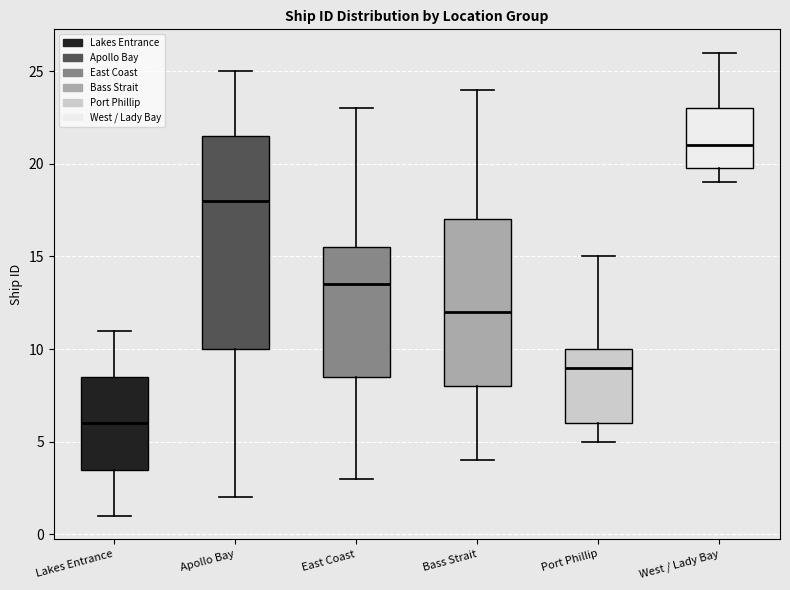

Reading left to right, read every box against the y-axis: the position of its median line, the range the box covers, and the ends of its whiskers. The values are not printed on the chart, so give them approximately, as read against the axis.

Lakes Entrance: median 6.0, box 3.5 to 8.5, whiskers 1.0 to 11.0
Apollo Bay: median 18.0, box 10.0 to 21.5, whiskers 2.0 to 25.0
East Coast: median 13.5, box 8.5 to 15.5, whiskers 3.0 to 23.0
Bass Strait: median 12.0, box 8.0 to 17.0, whiskers 4.0 to 24.0
Port Phillip: median 9.0, box 6.0 to 10.0, whiskers 5.0 to 15.0
West / Lady Bay: median 21.0, box 20.0 to 23.0, whiskers 19.0 to 26.0